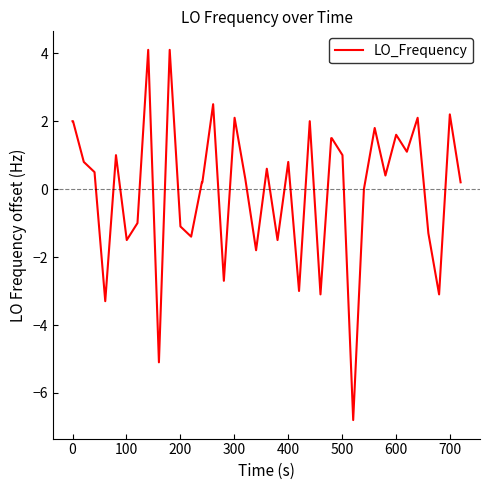

How many categories are shown in the chart?

40